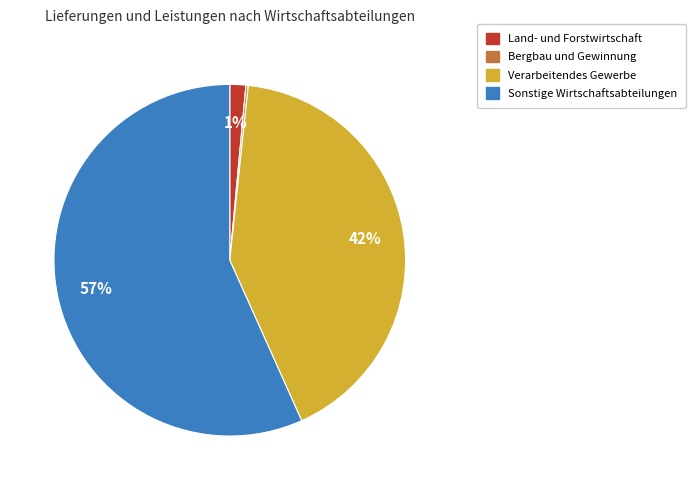

What is the largest slice in the pie chart?

Sonstige Wirtschaftsabteilungen